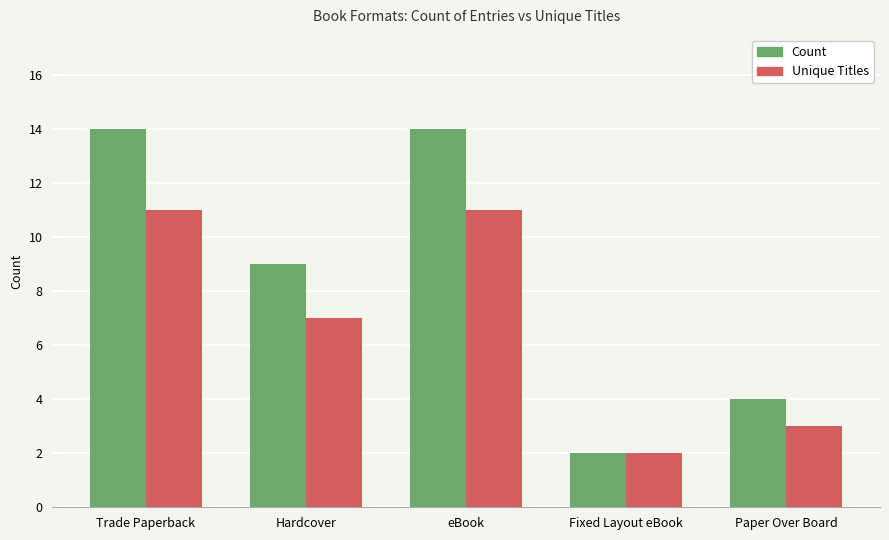

What is the label of the 2nd bar from the right?

Fixed Layout eBook